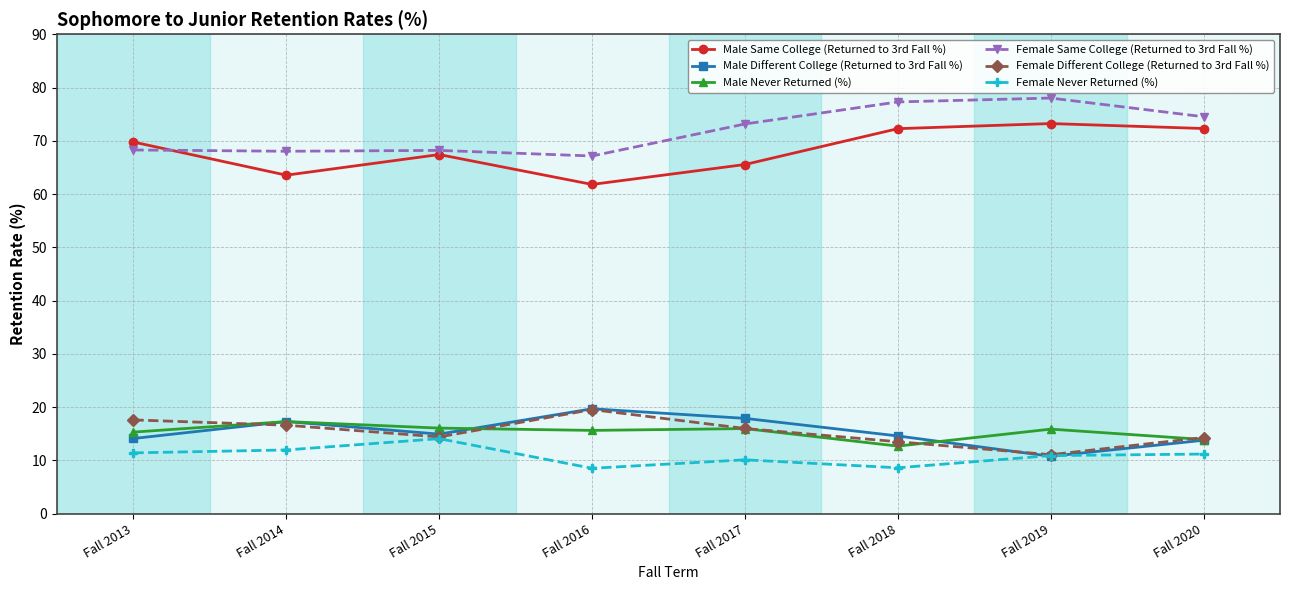

Which series has the largest range (max minus min)?

Male Same College (Returned to 3rd Fall %)